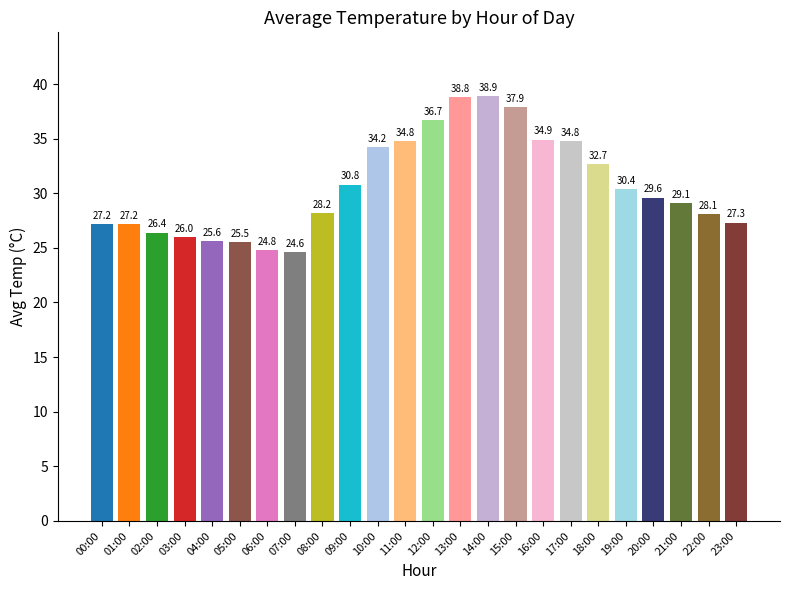

The value at 03:00 is 36.7. True or false?

False